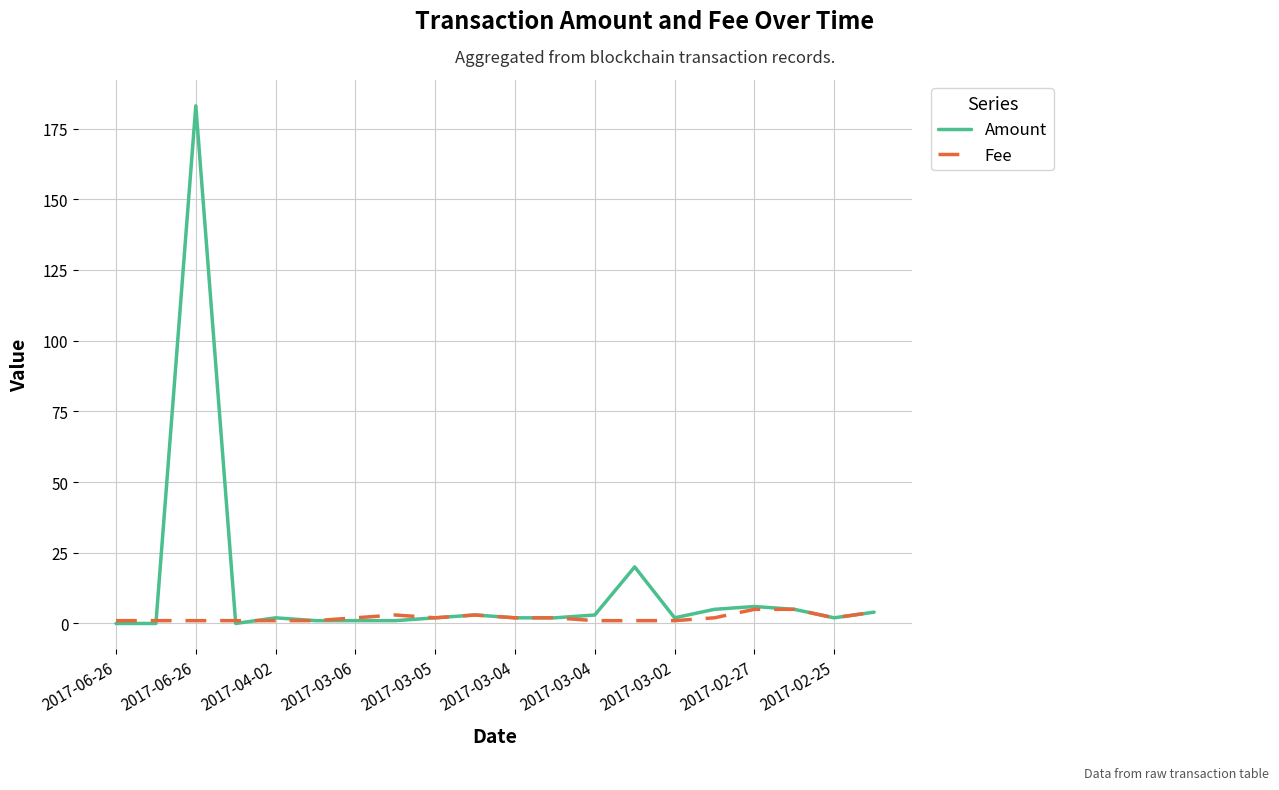

Which series has the widest spread of values?

Amount